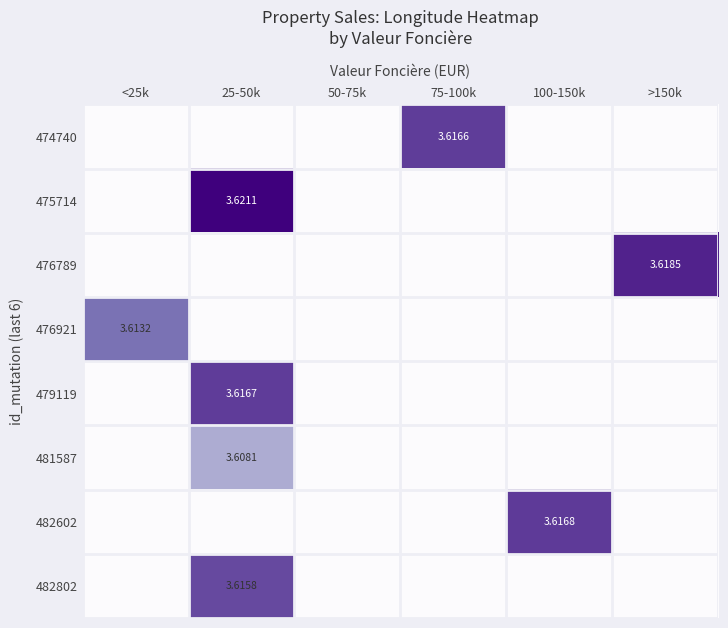

Which category has the highest value in the 474740 series?

75-100k